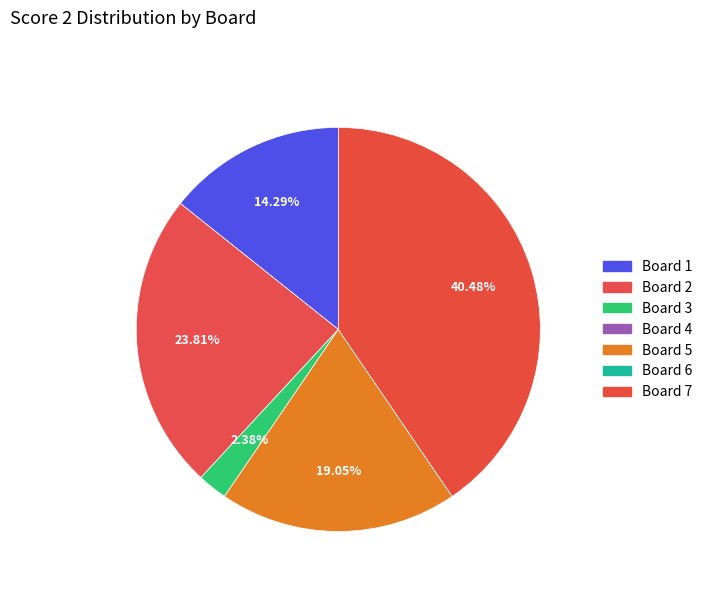

How many segments does this pie chart have?

5